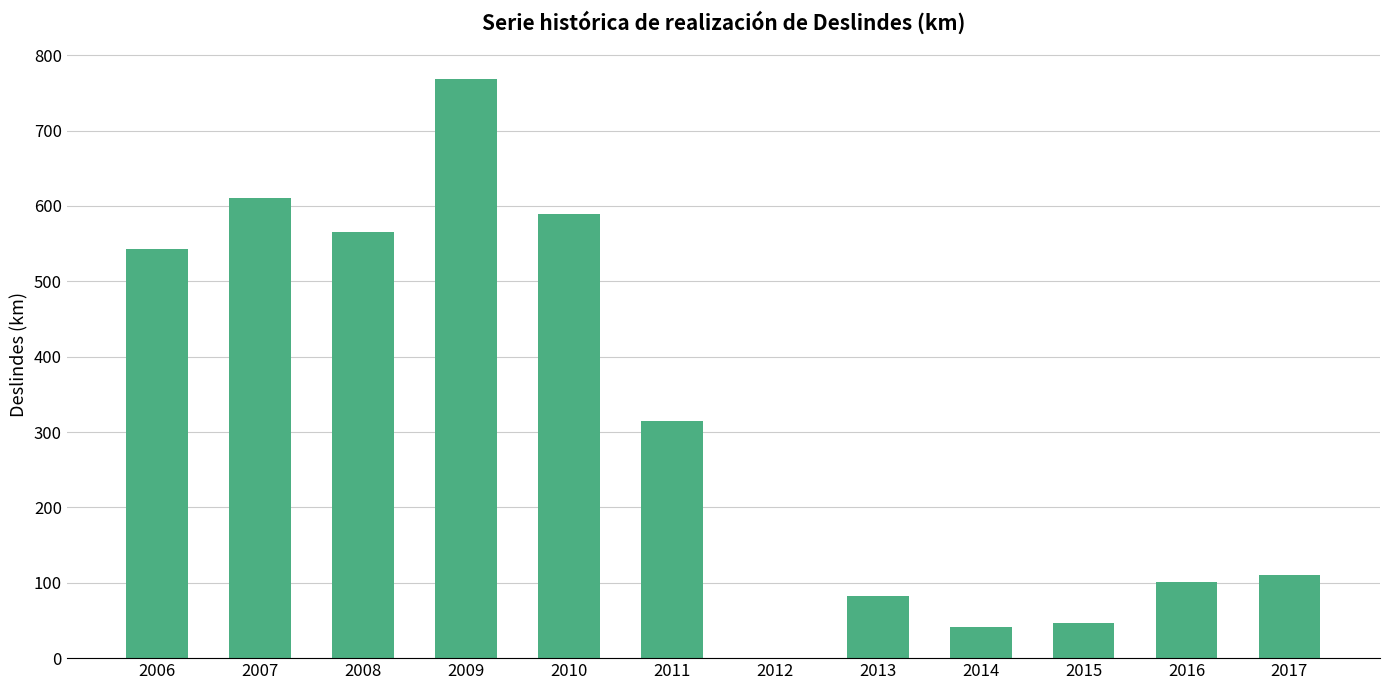

What is the sum of all values?

3772.3